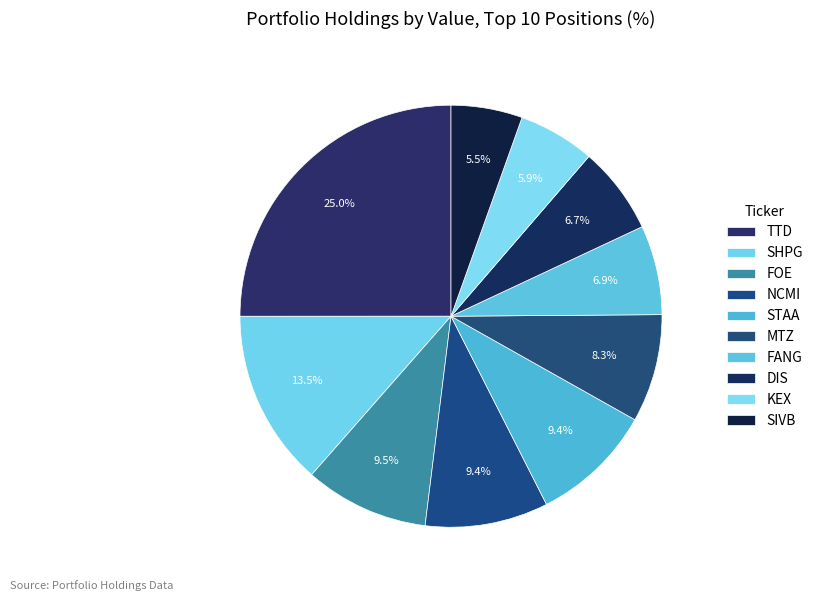

To the nearest percent, what is the difference between the NCMI and DIS slice percentages?

3%